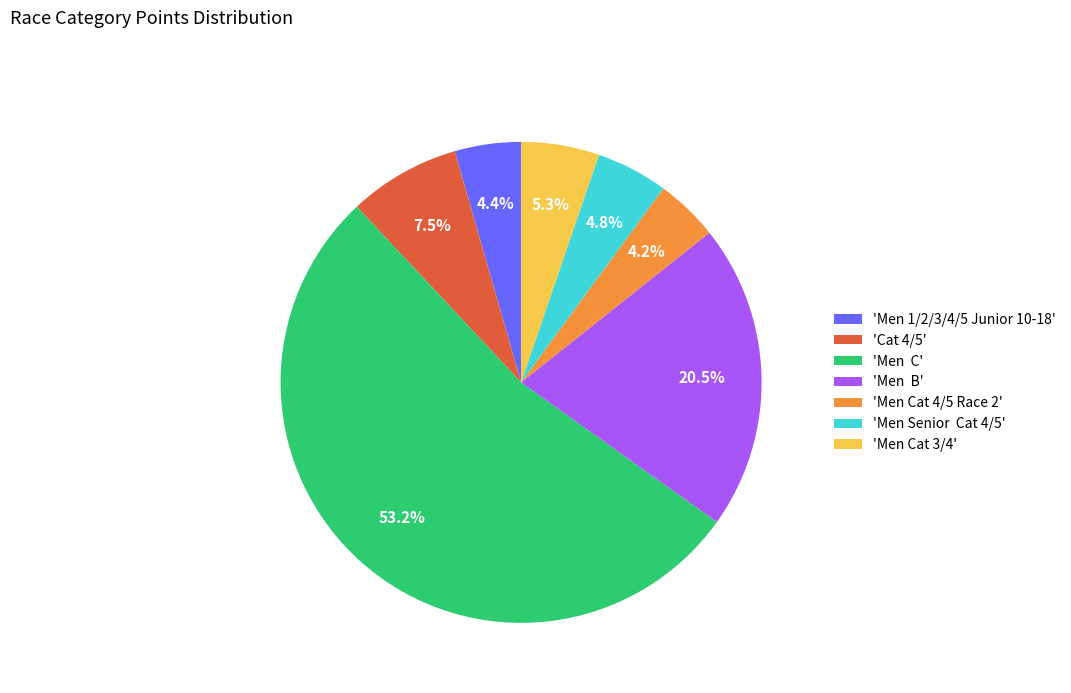

What is the ratio of the value at 'Men 1/2/3/4/5 Junior 10-18' to the value at 'Men Senior Cat 4/5'?

0.9